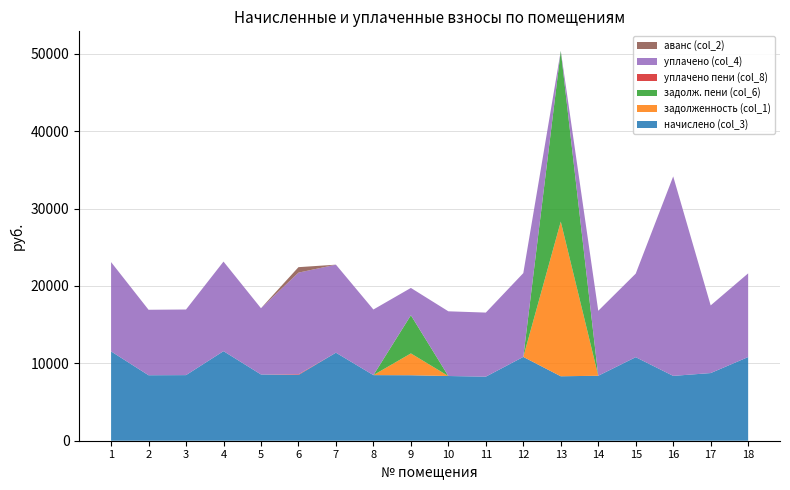

Reading left to right, extract all data points from this chart.

начислено (col_3): 11542.3	8462.2	8478.7	11575.4	8561.5	8495.3	11376.7	8478.7	8462.2	8362.7	8280.0	10830.2	8329.7	8395.9	10797.1	8379.4	8743.8	10813.9
задолженность (col_1): 0.0	0.0	0.0	0.0	0.0	0.0	0.0	0.0	2820.7	0.0	0.0	0.0	19988.0	0.0	0.0	0.0	0.0	0.0
задолж. пени (col_6): 0.0	0.0	0.0	0.0	0.0	0.0	0.0	0.0	4936.3	0.0	0.0	0.0	22063.4	0.0	0.0	0.0	0.0	0.0
уплачено пени (col_8): 0.0	0.0	0.0	0.0	0.0	82.6	0.0	0.0	0.0	0.0	0.0	0.0	0.0	0.0	0.0	0.0	0.0	0.0
уплачено (col_4): 11542.3	8462.2	8478.7	11575.4	8561.5	13143.4	11376.7	8478.7	3525.9	8362.7	8280.0	10830.2	7.0	8395.9	10797.1	25779.7	8743.8	10813.9
аванс (col_2): 0.0	0.0	0.0	0.0	0.0	707.9	0.0	0.0	0.0	0.0	0.0	0.0	0.0	0.0	0.0	0.0	0.0	0.0